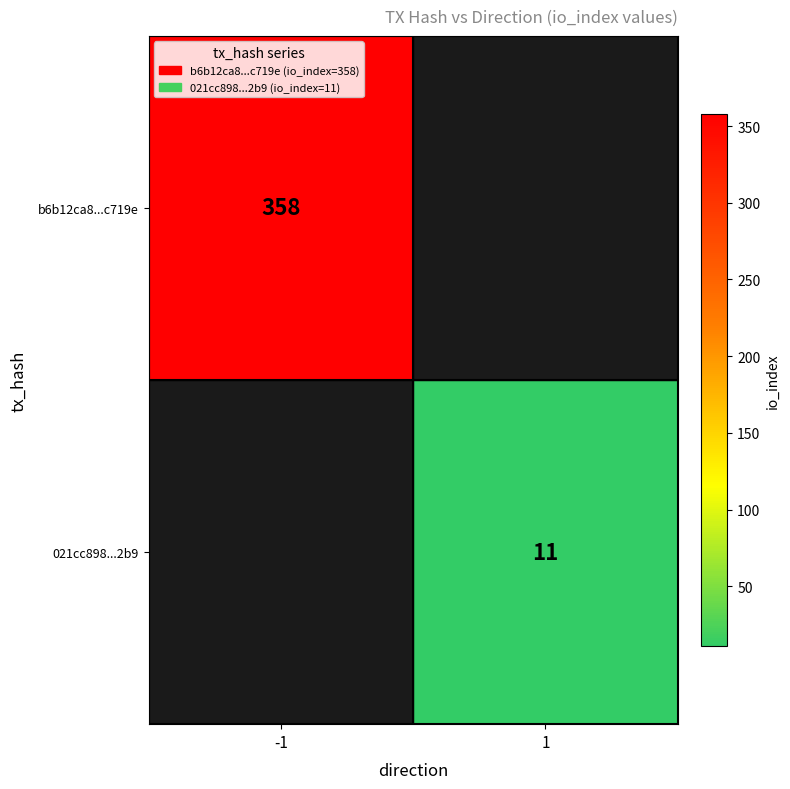

The 021cc898...2b9 series shows 11 at 1. True or false?

True